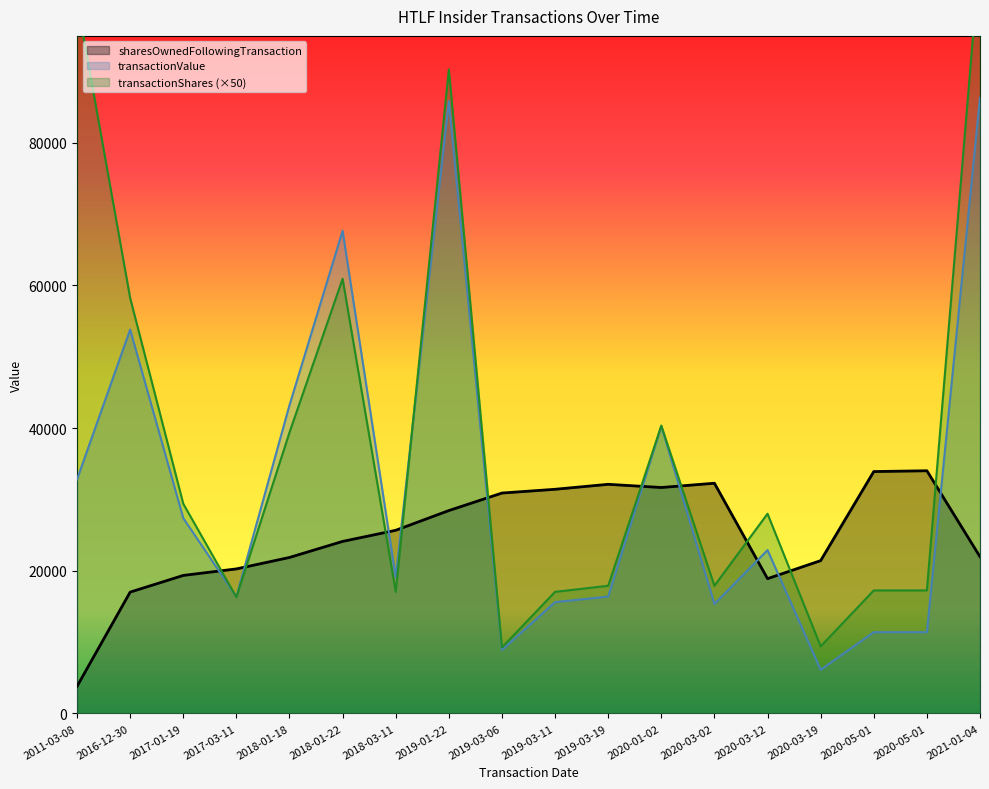

At which label does transactionValue first exceed 22904?

2011-03-08